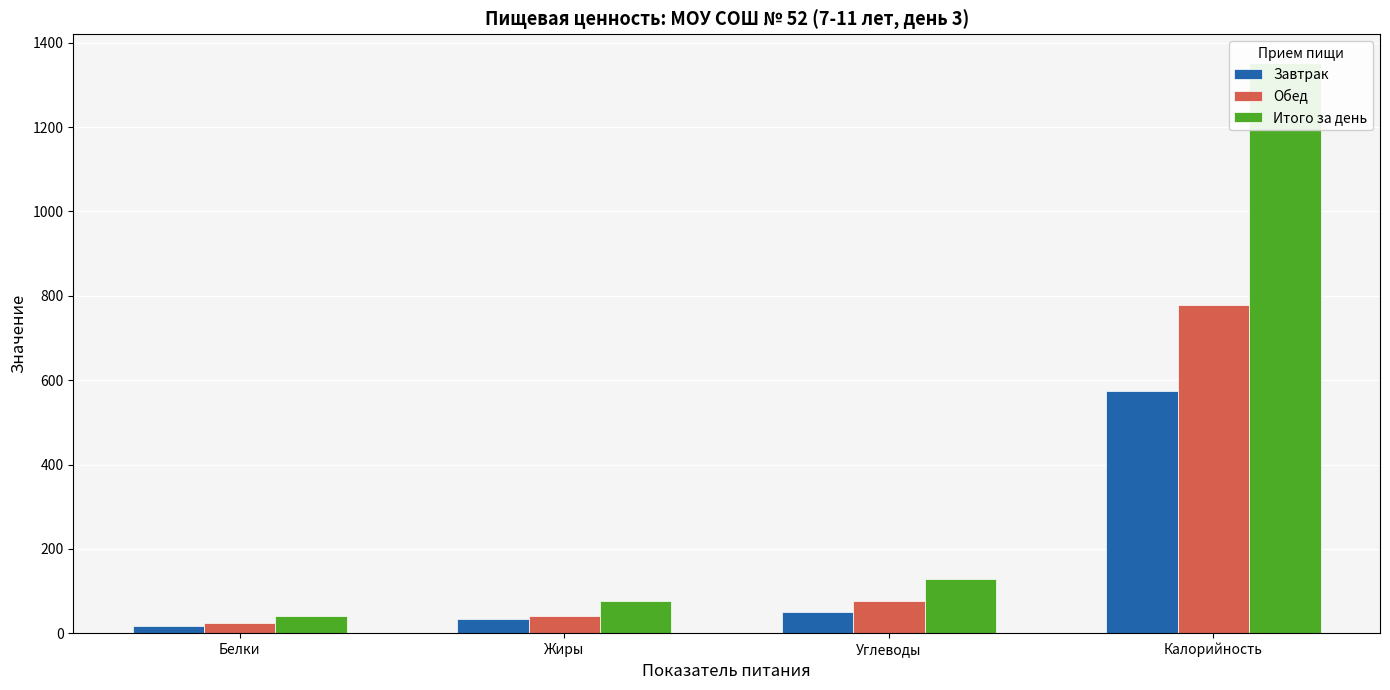

Read the Обед value at Белки.

24.1